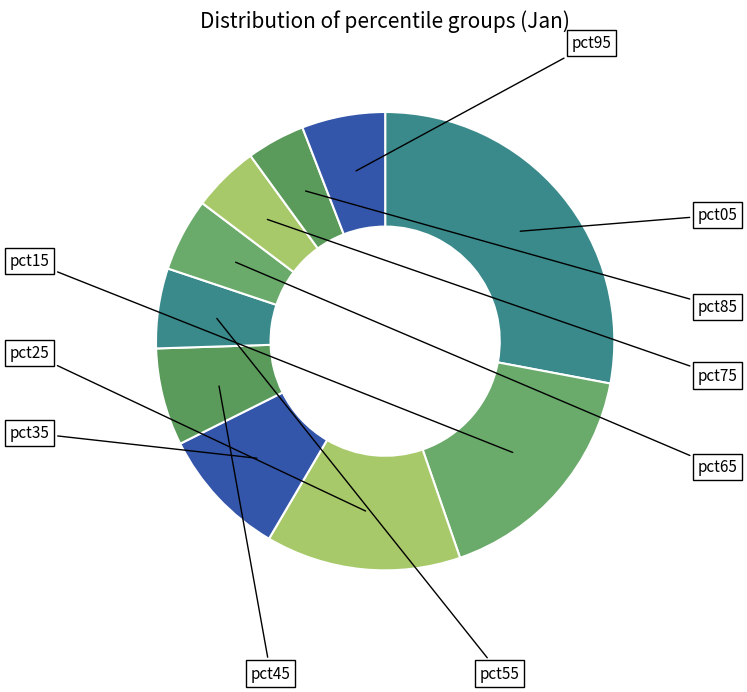

Does any single category account for the majority?

No